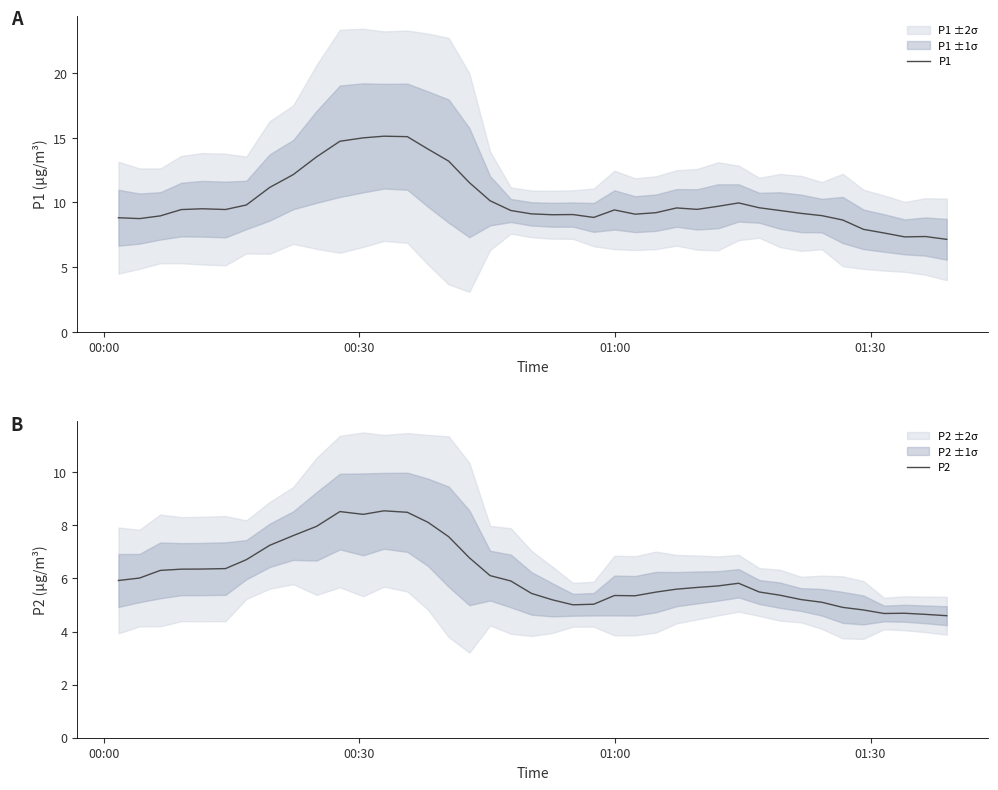

Which series has the largest total across all categories?

P1